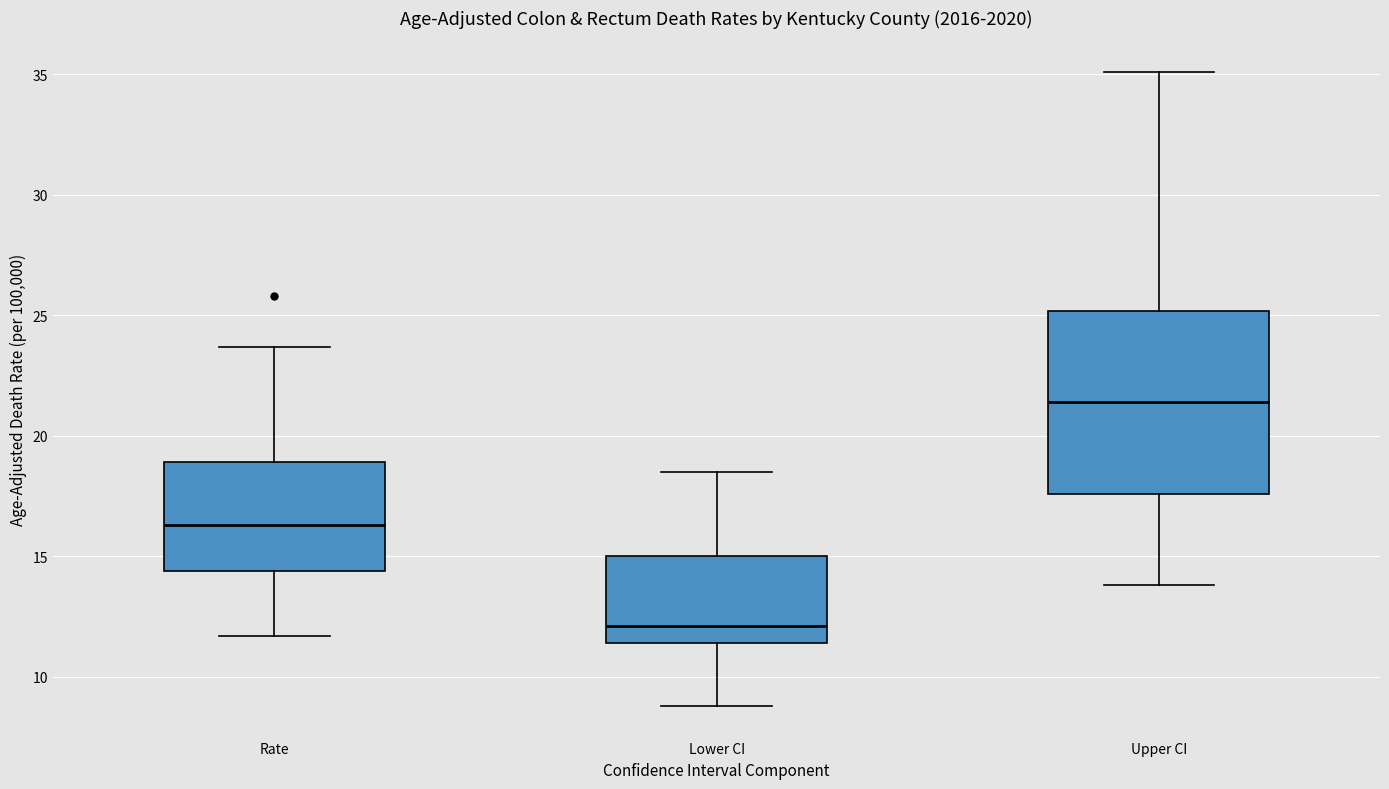

Which box has the lowest median line?

Lower CI